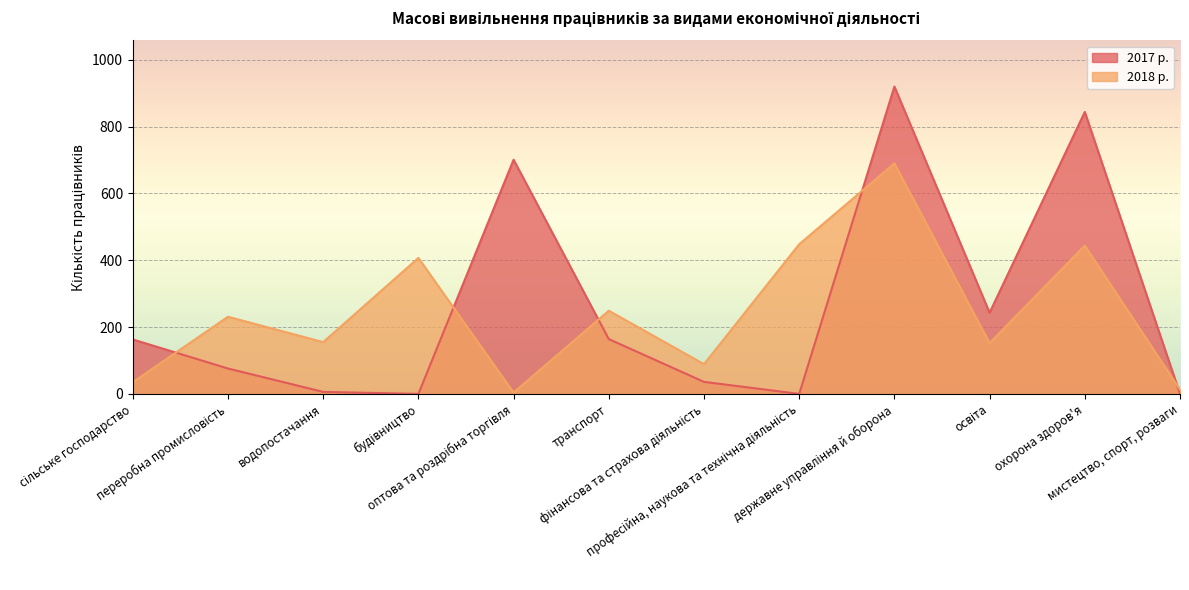

Is it true that 2017 р. equals 29 at переробна промисловість?

False